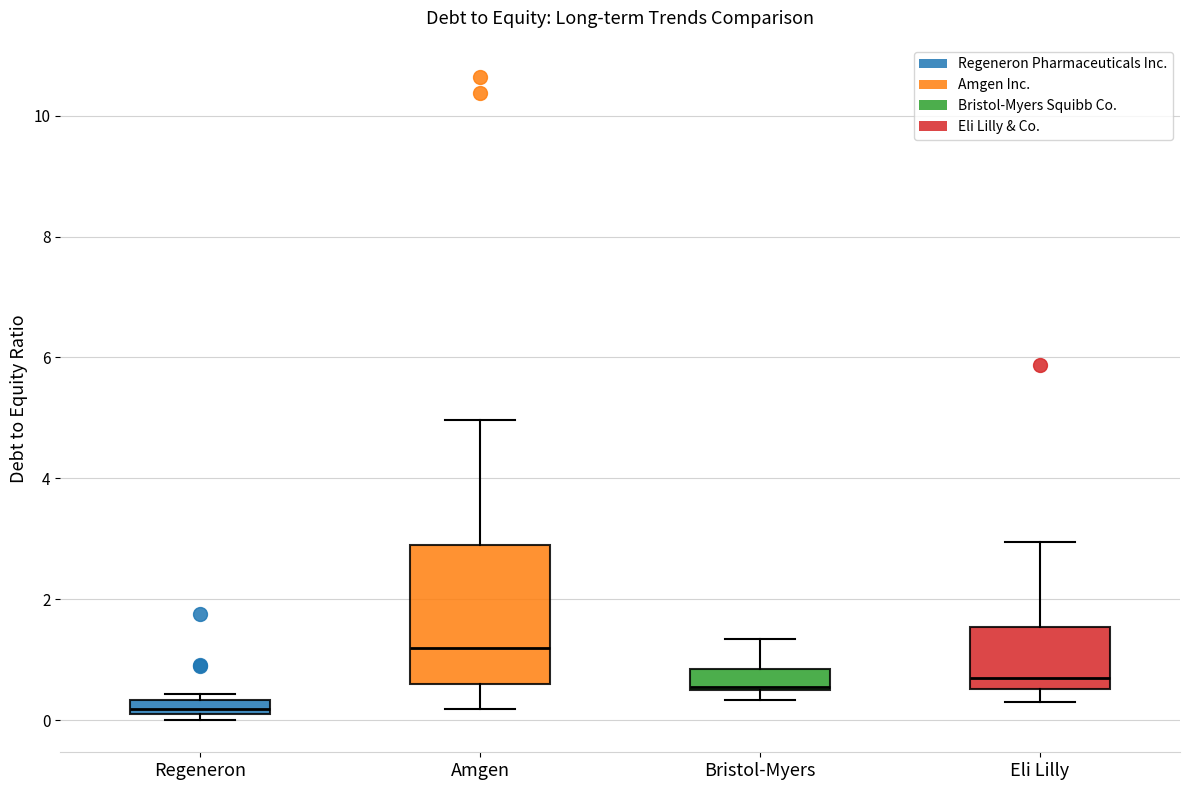

Comparing the boxes themselves (not the whiskers), which one is the tallest?

Amgen